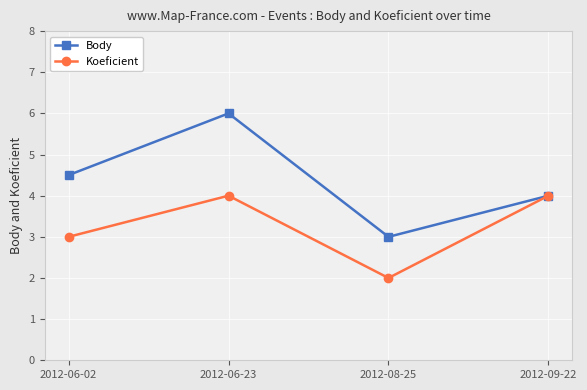

Reading left to right, extract all data points from this chart.

Body: 4.5	6.0	3.0	4.0
Koeficient: 3.0	4.0	2.0	4.0